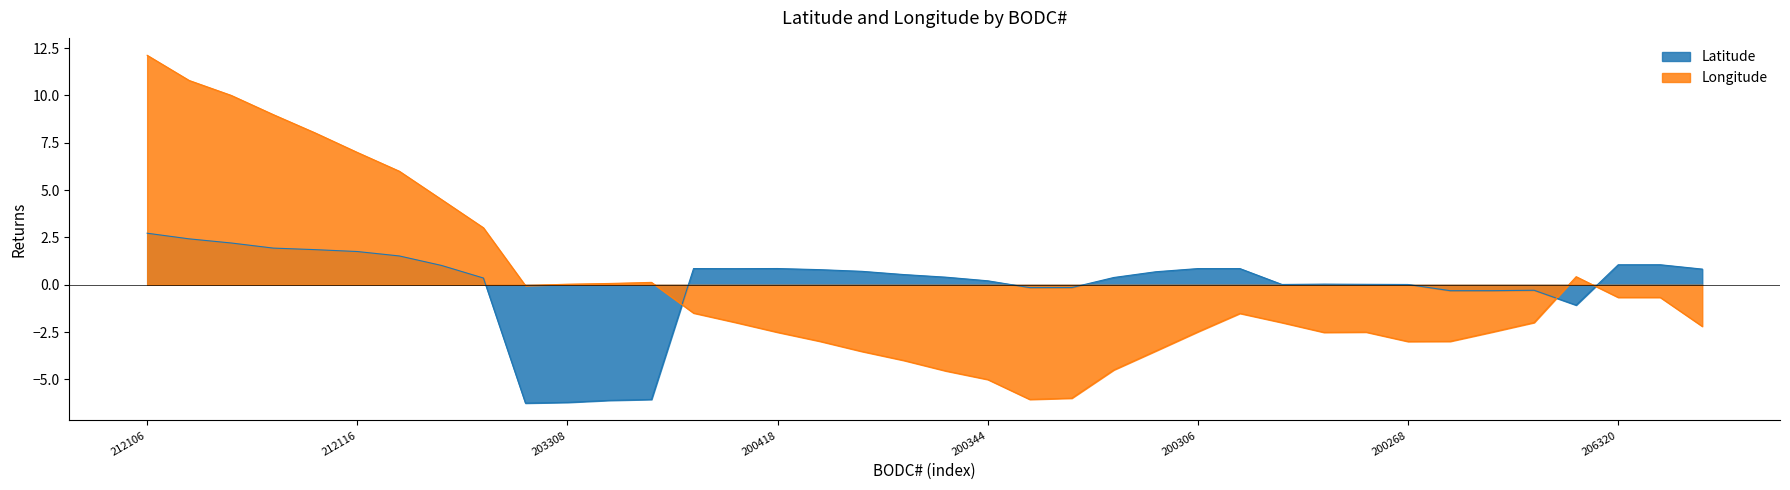

Is it true that Latitude equals 0.0 at 200268?

True